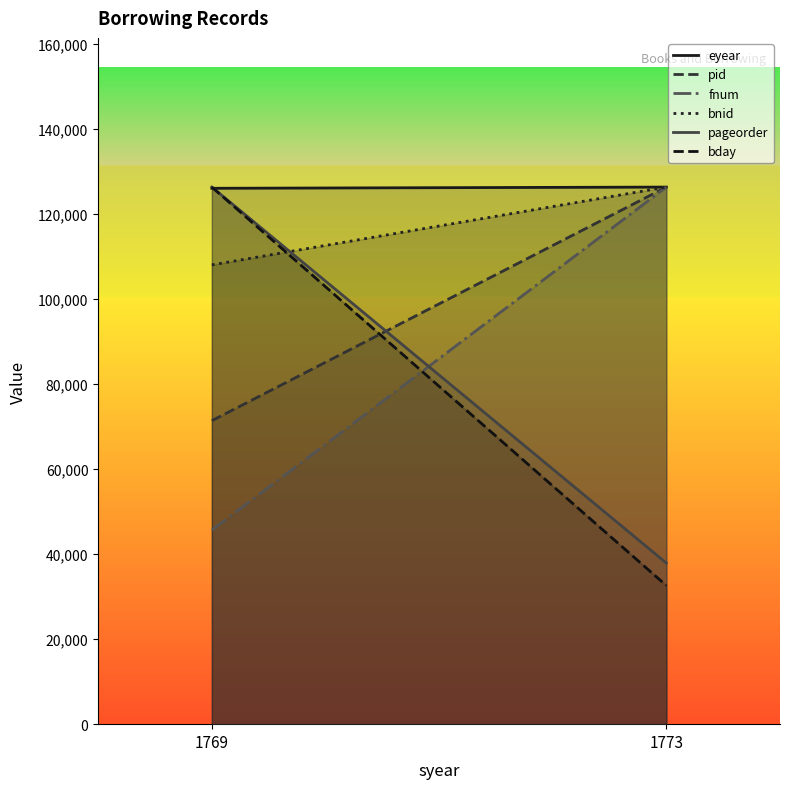

How many categories are shown in the chart?

2